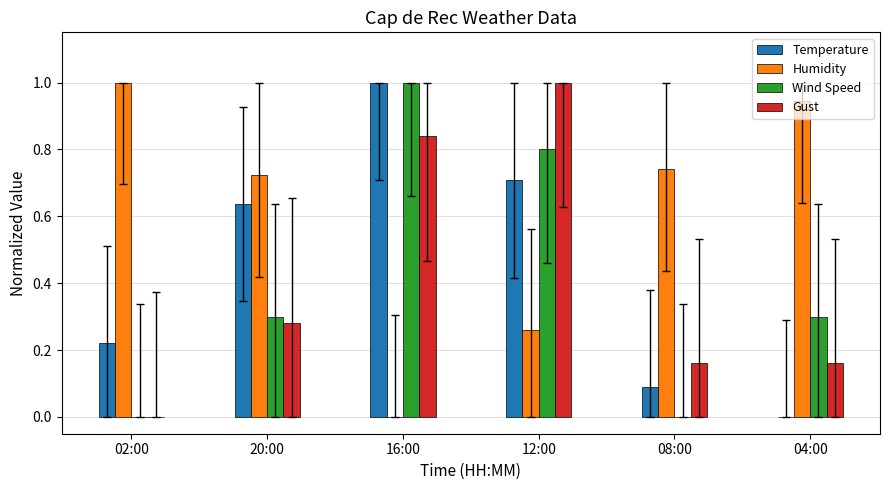

What is the maximum value for Temperature?

1.0